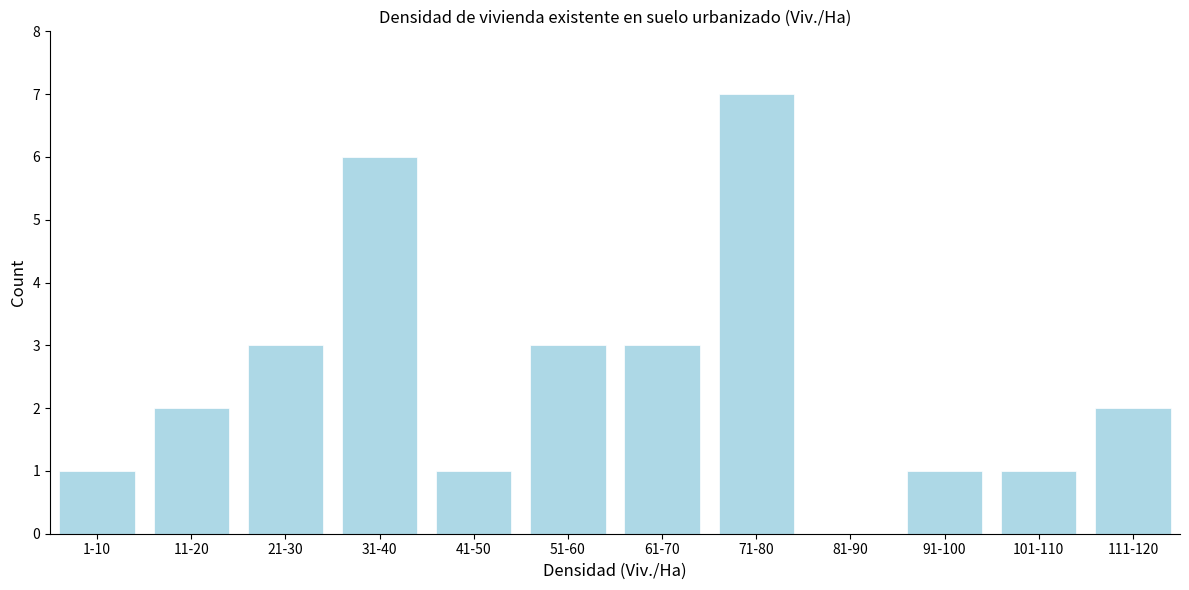

Reading left to right, transcribe all the data shown in this chart.

1-10=1	11-20=2	21-30=3	31-40=6	41-50=1	51-60=3	61-70=3	71-80=7	81-90=0	91-100=1	101-110=1	111-120=2